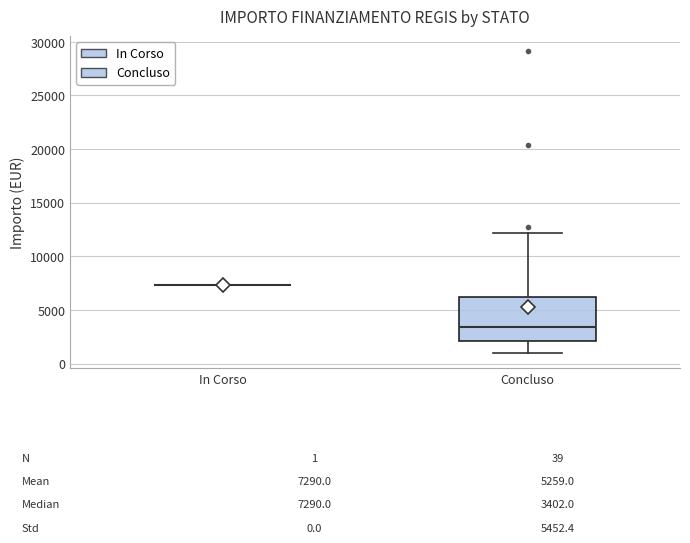

Comparing the boxes themselves (not the whiskers), which one is the tallest?

Concluso